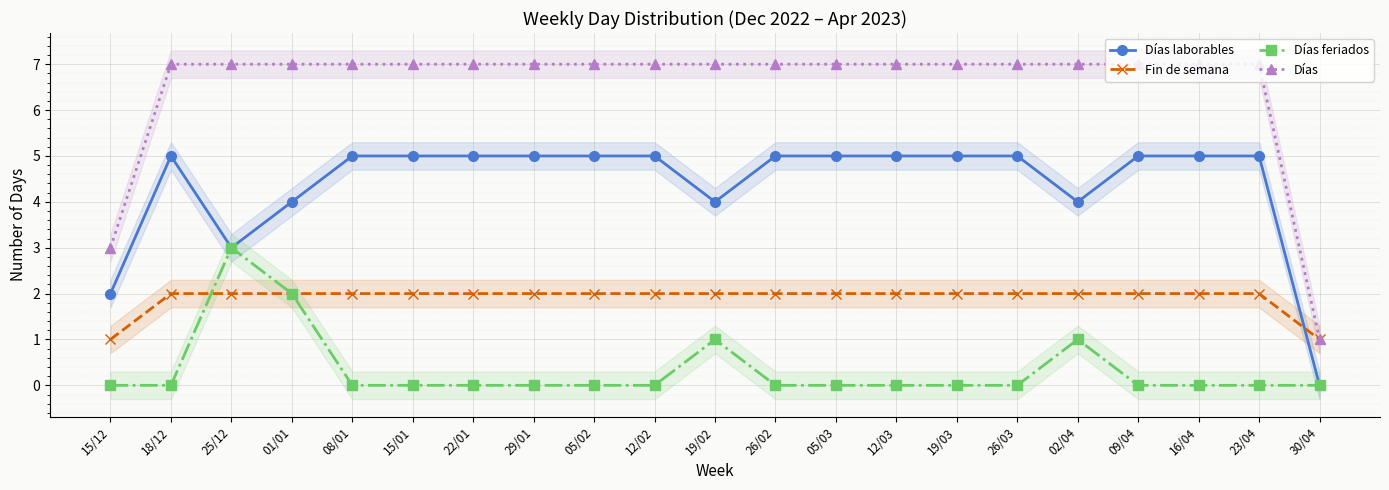

Rank the series by their maximum value, from lowest to highest.

Fin de semana, Días feriados, Días laborables, Días